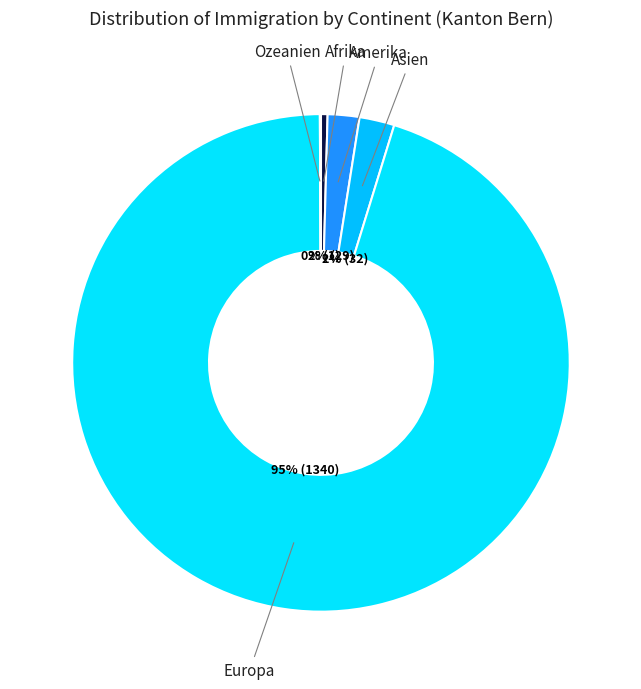

Is the sum of Europa and Afrika greater than half?

Yes